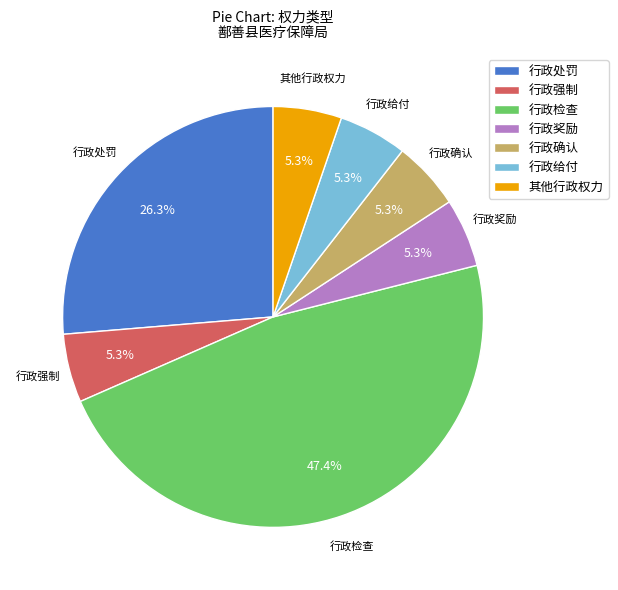

Is it true that 行政强制 is 13% of the pie?

False